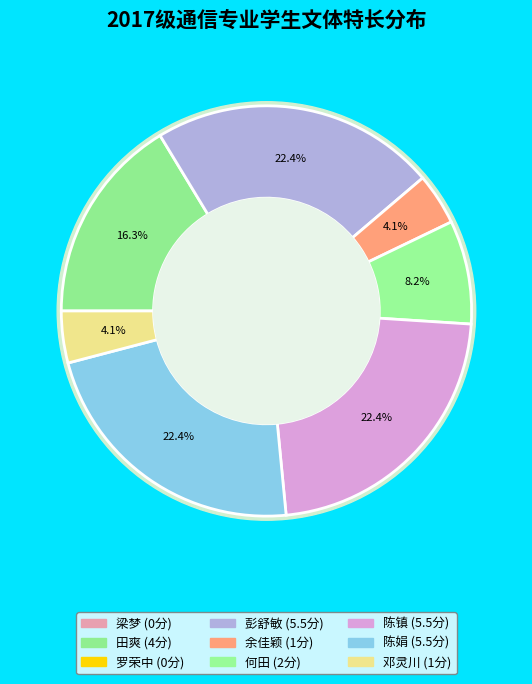

To the nearest percent, what portion does 何田 represent?

8%